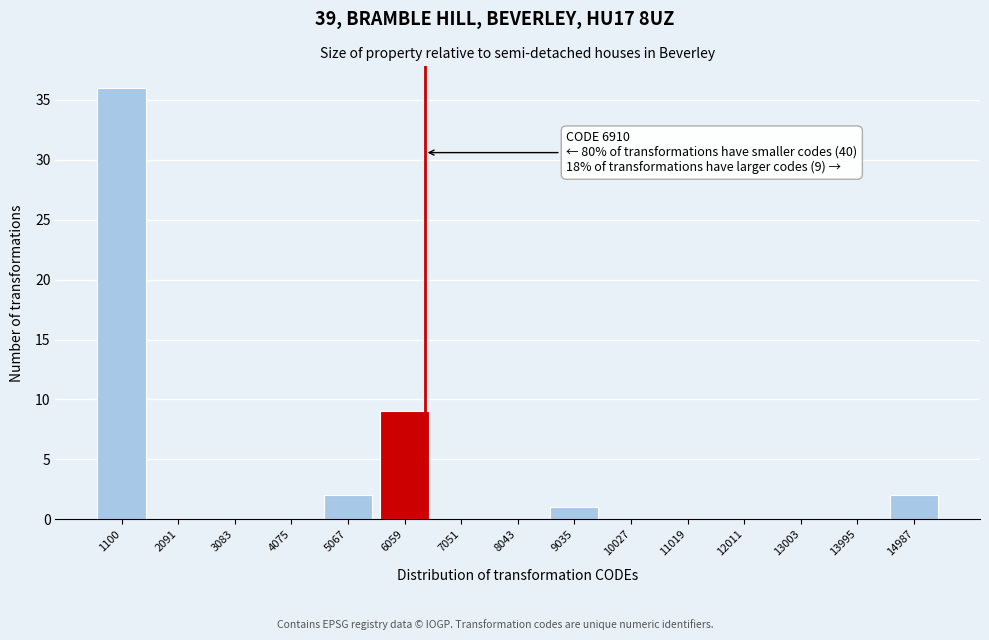

Reading left to right, transcribe all the data shown in this chart.

1100=36	2091=0	3083=0	4075=0	5067=2	6059=9	7051=0	8043=0	9035=1	10027=0	11019=0	12011=0	13003=0	13995=0	14987=2